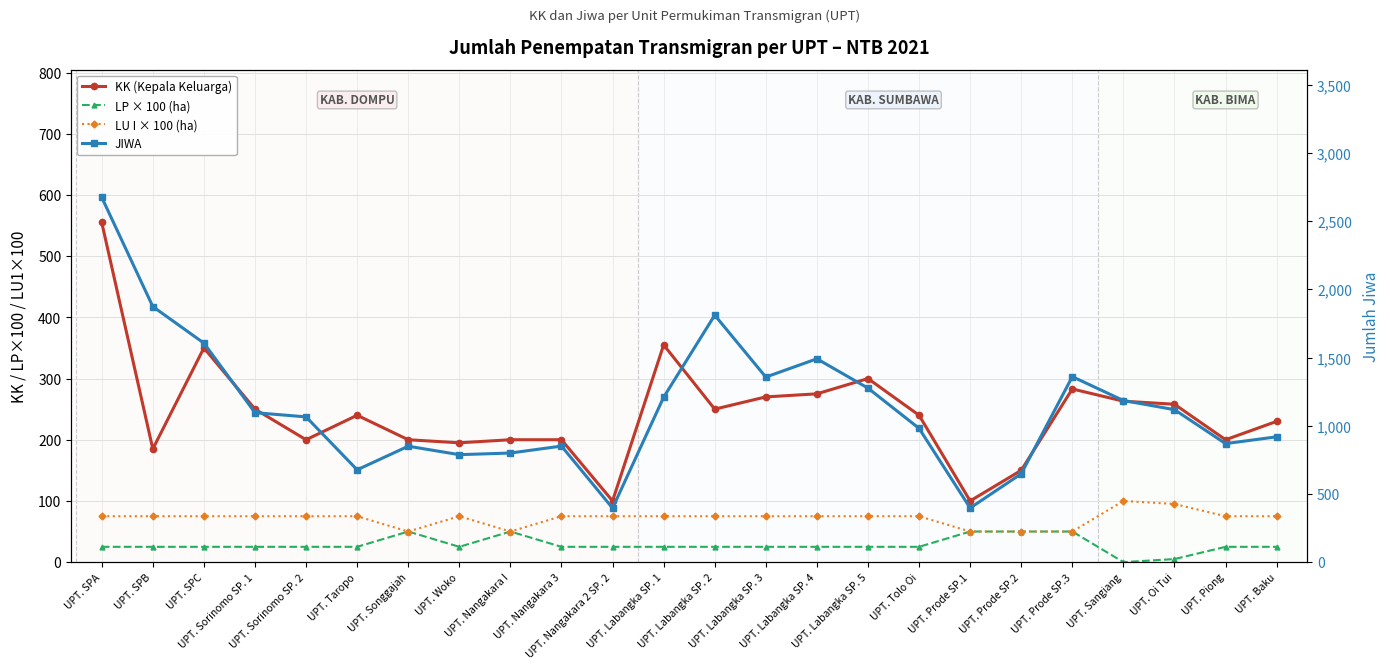

Count the number of categories in the chart.

24